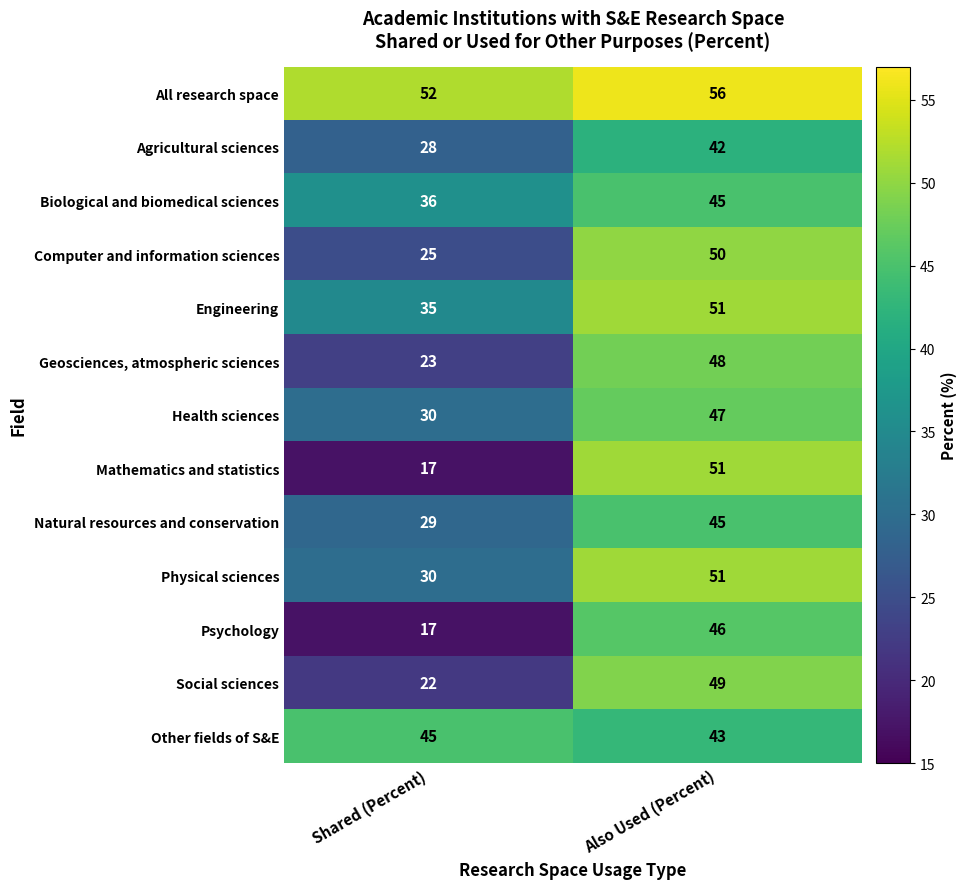

Reading right to left, extract all data points from this chart.

All research space: 56	52
Agricultural sciences: 42	28
Biological and biomedical sciences: 45	36
Computer and information sciences: 50	25
Engineering: 51	35
Geosciences, atmospheric sciences: 48	23
Health sciences: 47	30
Mathematics and statistics: 51	17
Natural resources and conservation: 45	29
Physical sciences: 51	30
Psychology: 46	17
Social sciences: 49	22
Other fields of S&E: 43	45